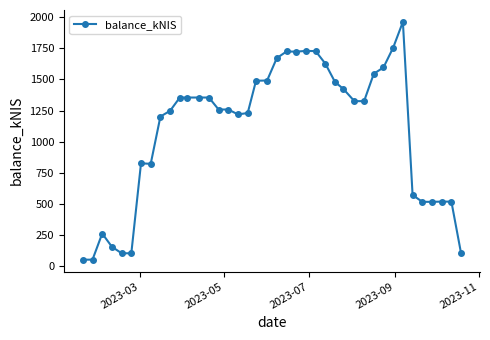

What is the difference between the second highest and second lowest values?

1703.6